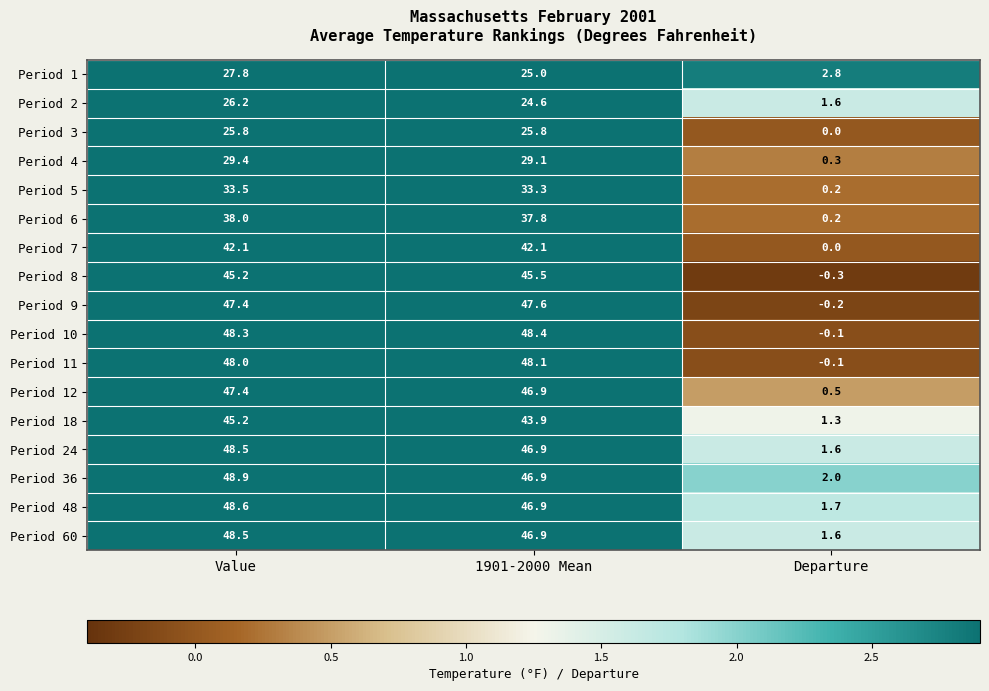

Which category has the highest value across all series?

Value